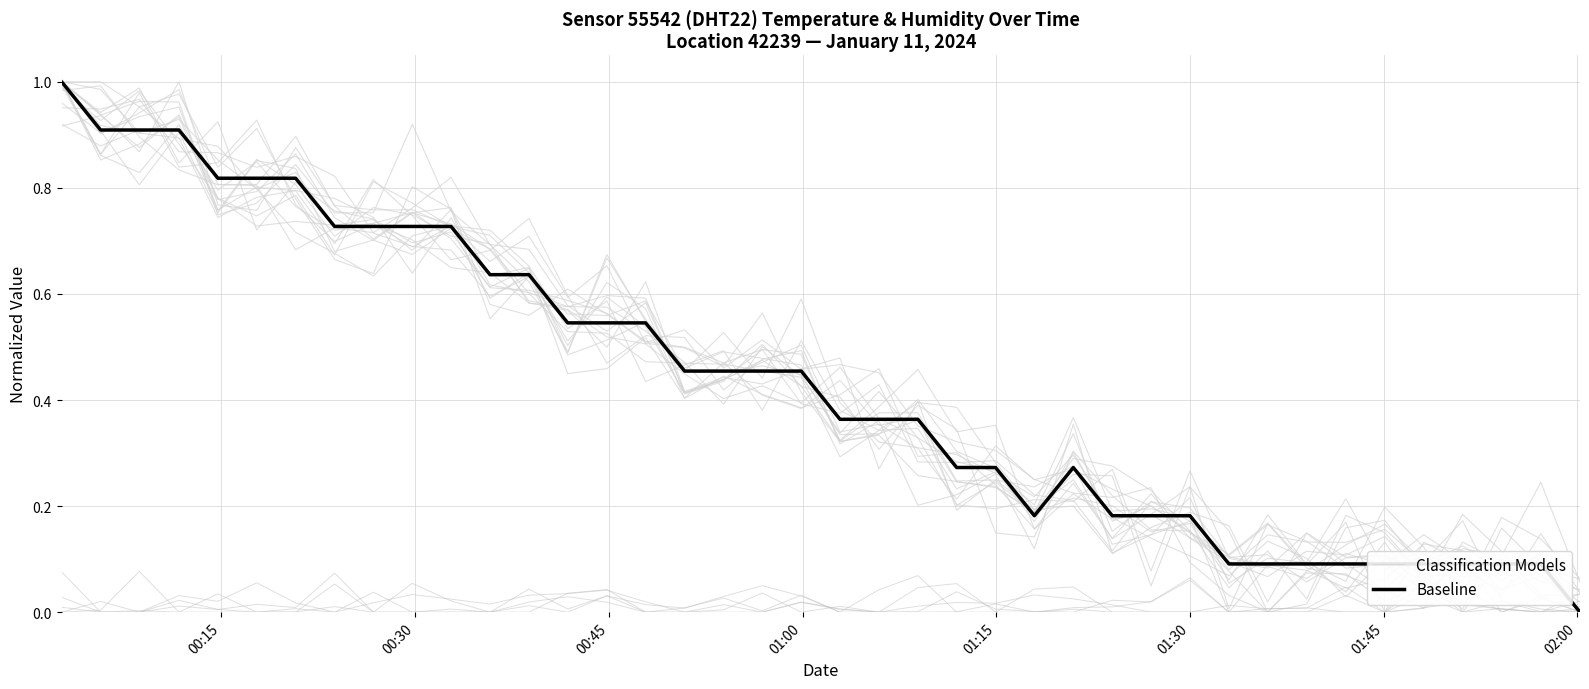

What are all the series names shown in the legend?

Classification Models, Baseline